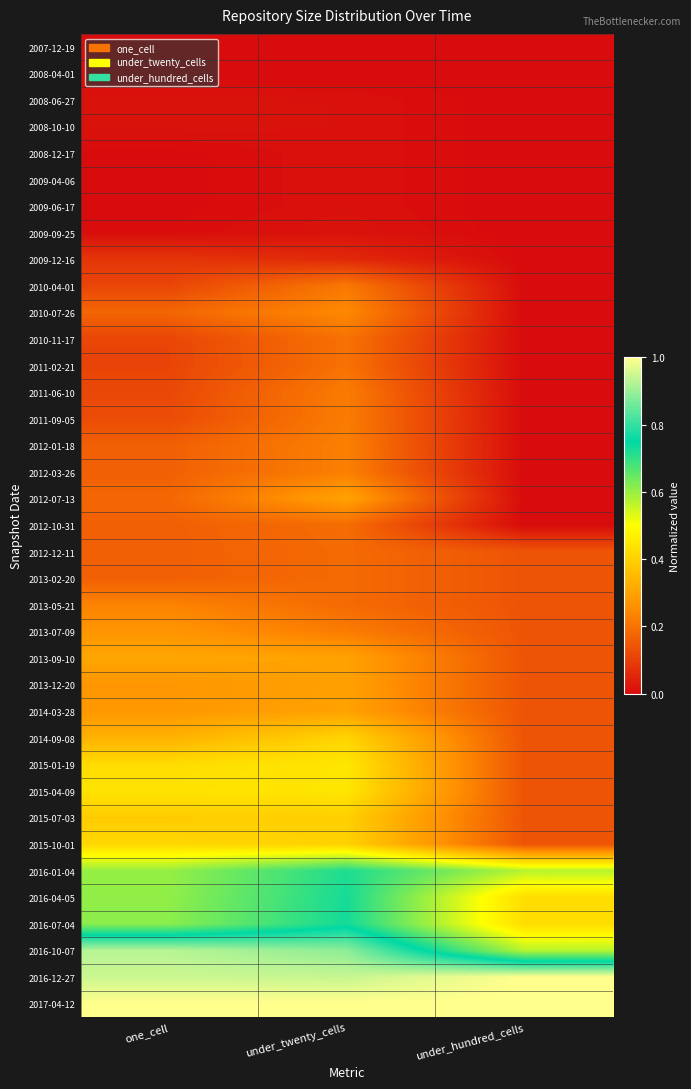

Reading left to right, what are all the values shown in this chart?

2007-12-19: one_cell=0.0	under_twenty_cells=0.0	under_hundred_cells=0.0
2008-04-01: one_cell=0.0	under_twenty_cells=0.0	under_hundred_cells=0.0
2008-06-27: one_cell=0.0	under_twenty_cells=0.0	under_hundred_cells=0.0
2008-10-10: one_cell=0.0	under_twenty_cells=0.0	under_hundred_cells=0.0
2008-12-17: one_cell=0.0	under_twenty_cells=0.0	under_hundred_cells=0.0
2009-04-06: one_cell=0.0	under_twenty_cells=0.0	under_hundred_cells=0.0
2009-06-17: one_cell=0.0	under_twenty_cells=0.0	under_hundred_cells=0.0
2009-09-25: one_cell=0.0	under_twenty_cells=0.0	under_hundred_cells=0.0
2009-12-16: one_cell=0.1	under_twenty_cells=0.1	under_hundred_cells=0.0
2010-04-01: one_cell=0.1	under_twenty_cells=0.2	under_hundred_cells=0.0
2010-07-26: one_cell=0.2	under_twenty_cells=0.2	under_hundred_cells=0.0
2010-11-17: one_cell=0.1	under_twenty_cells=0.2	under_hundred_cells=0.0
2011-02-21: one_cell=0.1	under_twenty_cells=0.2	under_hundred_cells=0.0
2011-06-10: one_cell=0.1	under_twenty_cells=0.2	under_hundred_cells=0.0
2011-09-05: one_cell=0.1	under_twenty_cells=0.2	under_hundred_cells=0.0
2012-01-18: one_cell=0.2	under_twenty_cells=0.2	under_hundred_cells=0.0
2012-03-26: one_cell=0.2	under_twenty_cells=0.2	under_hundred_cells=0.0
2012-07-13: one_cell=0.2	under_twenty_cells=0.3	under_hundred_cells=0.0
2012-10-31: one_cell=0.2	under_twenty_cells=0.2	under_hundred_cells=0.0
2012-12-11: one_cell=0.2	under_twenty_cells=0.2	under_hundred_cells=0.1
2013-02-20: one_cell=0.2	under_twenty_cells=0.2	under_hundred_cells=0.1
2013-05-21: one_cell=0.2	under_twenty_cells=0.2	under_hundred_cells=0.1
2013-07-09: one_cell=0.3	under_twenty_cells=0.2	under_hundred_cells=0.1
2013-09-10: one_cell=0.3	under_twenty_cells=0.3	under_hundred_cells=0.1
2013-12-20: one_cell=0.3	under_twenty_cells=0.3	under_hundred_cells=0.1
2014-03-28: one_cell=0.3	under_twenty_cells=0.3	under_hundred_cells=0.1
2014-09-08: one_cell=0.3	under_twenty_cells=0.4	under_hundred_cells=0.1
2015-01-19: one_cell=0.4	under_twenty_cells=0.4	under_hundred_cells=0.1
2015-04-09: one_cell=0.4	under_twenty_cells=0.4	under_hundred_cells=0.1
2015-07-03: one_cell=0.4	under_twenty_cells=0.4	under_hundred_cells=0.1
2015-10-01: one_cell=0.4	under_twenty_cells=0.4	under_hundred_cells=0.1
2016-01-04: one_cell=0.6	under_twenty_cells=0.7	under_hundred_cells=0.6
2016-04-05: one_cell=0.6	under_twenty_cells=0.7	under_hundred_cells=0.4
2016-07-04: one_cell=0.6	under_twenty_cells=0.7	under_hundred_cells=0.4
2016-10-07: one_cell=0.9	under_twenty_cells=0.9	under_hundred_cells=0.6
2016-12-27: one_cell=0.9	under_twenty_cells=0.9	under_hundred_cells=1.0
2017-04-12: one_cell=1.0	under_twenty_cells=1.0	under_hundred_cells=1.0